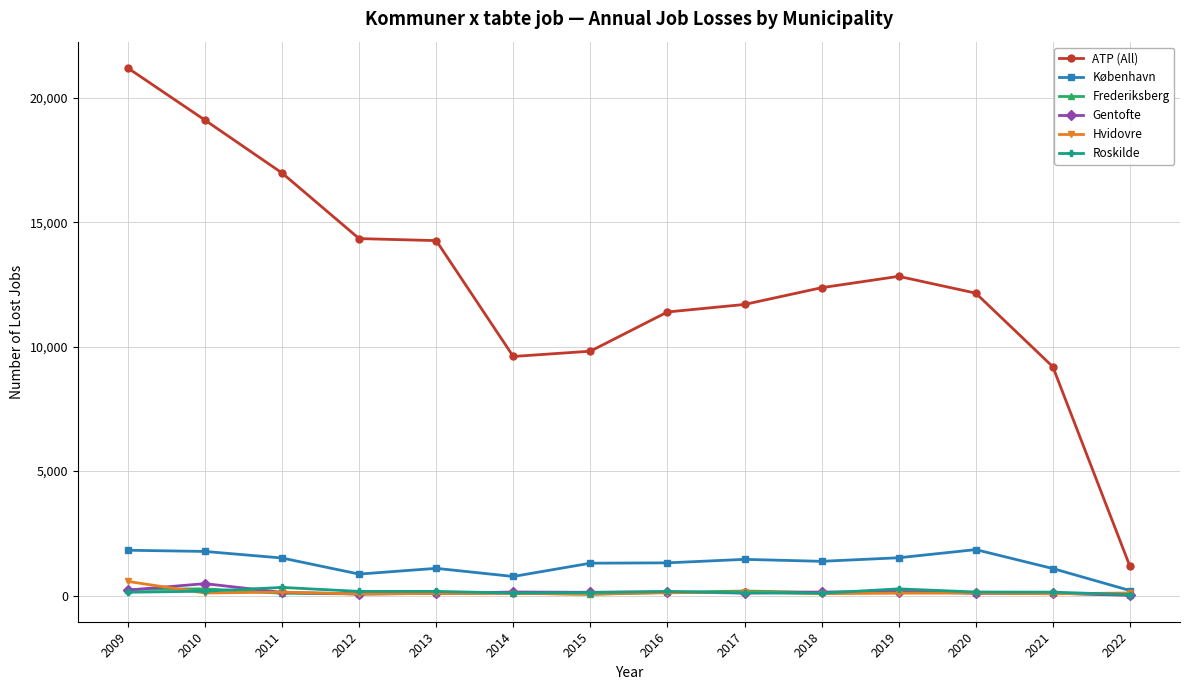

What is the greatest value displayed?

21197